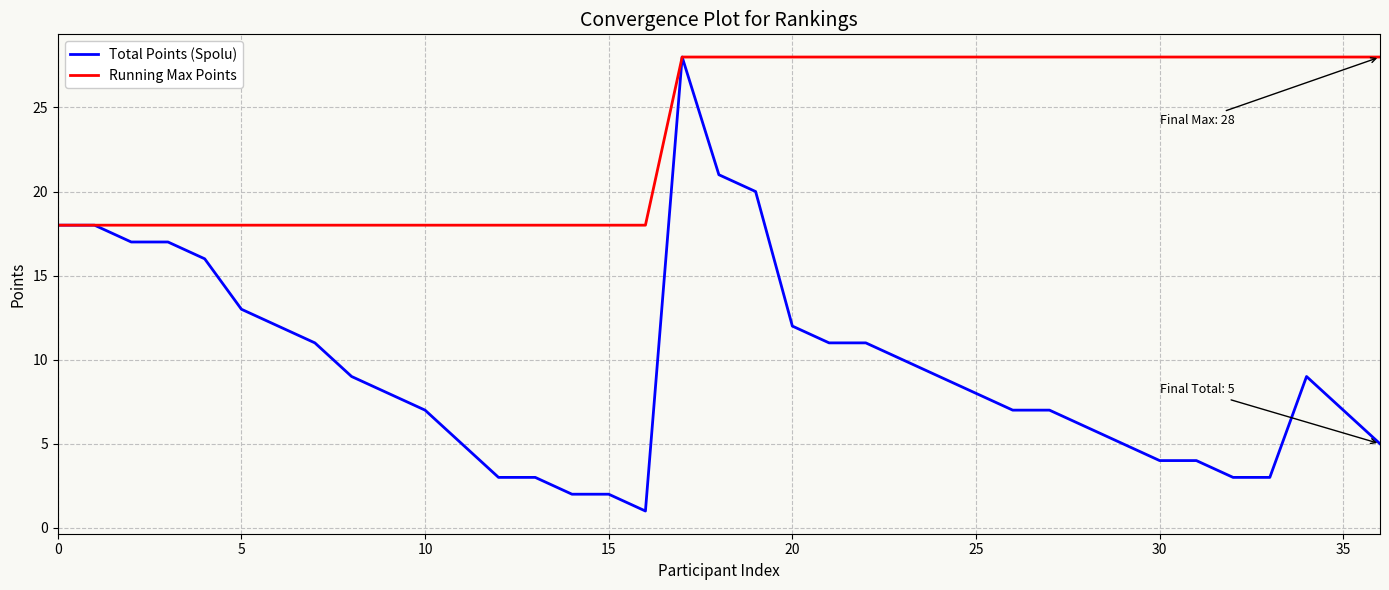

List the series in order of their overall mean, highest first.

Running Max Points, Total Points (Spolu)